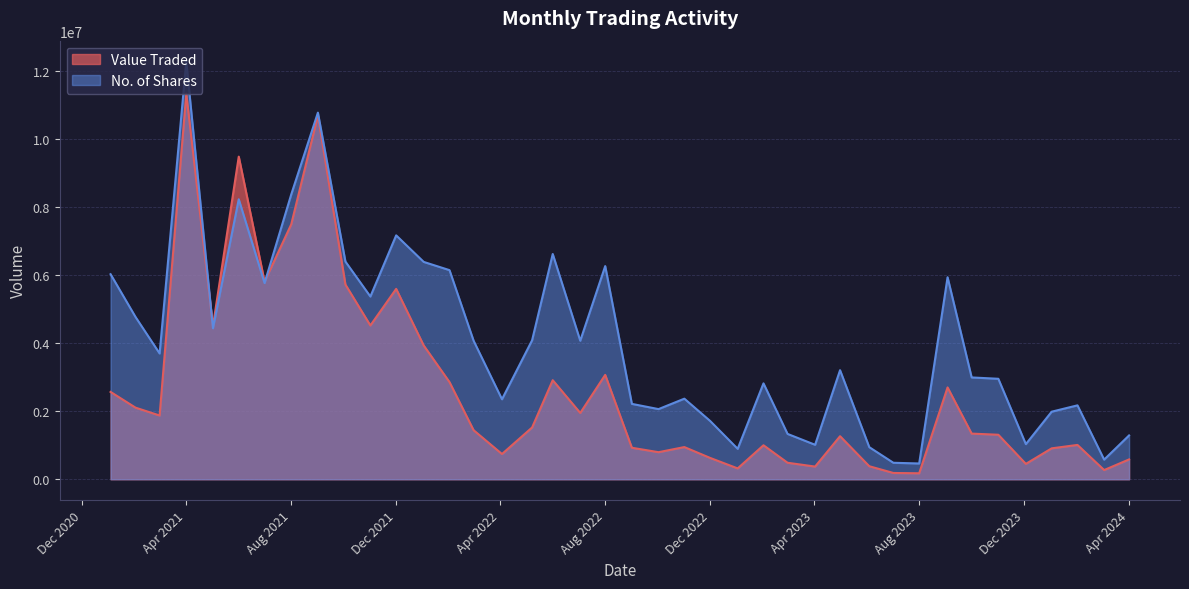

Rank the series by their average value, from highest to lowest.

No. of Shares, Value Traded